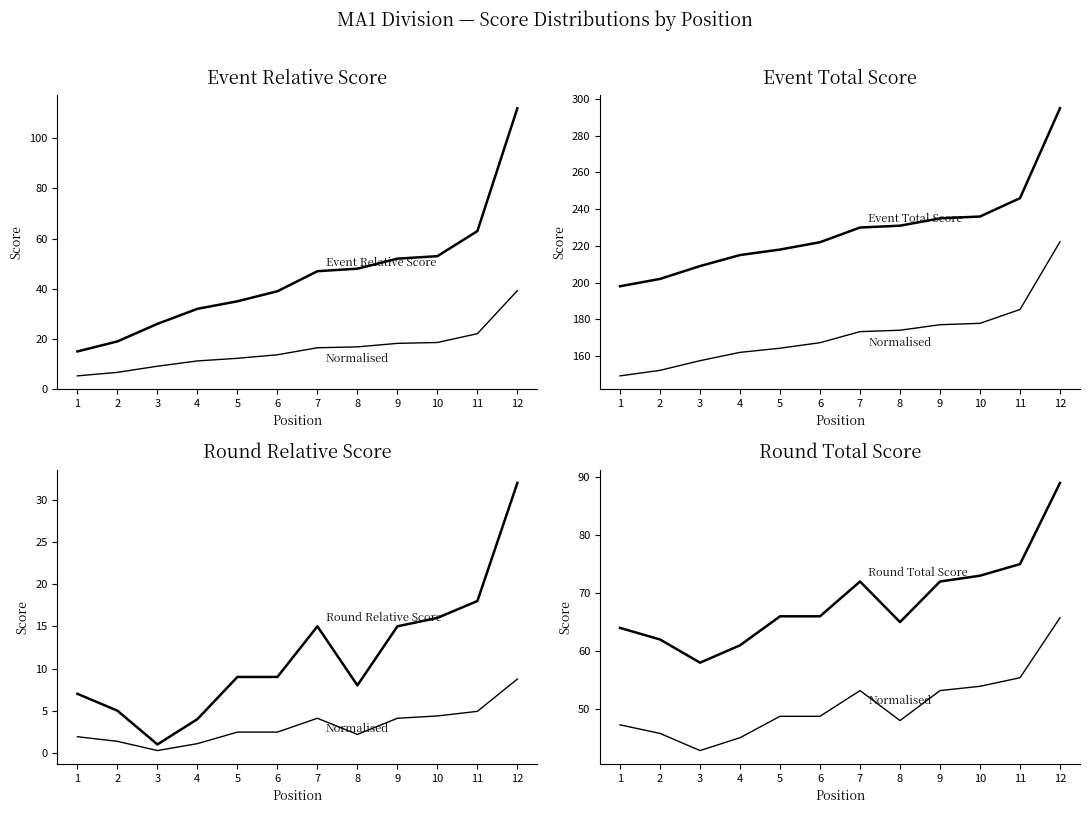

What is the spread (max minus min) of values at 11?

228.0